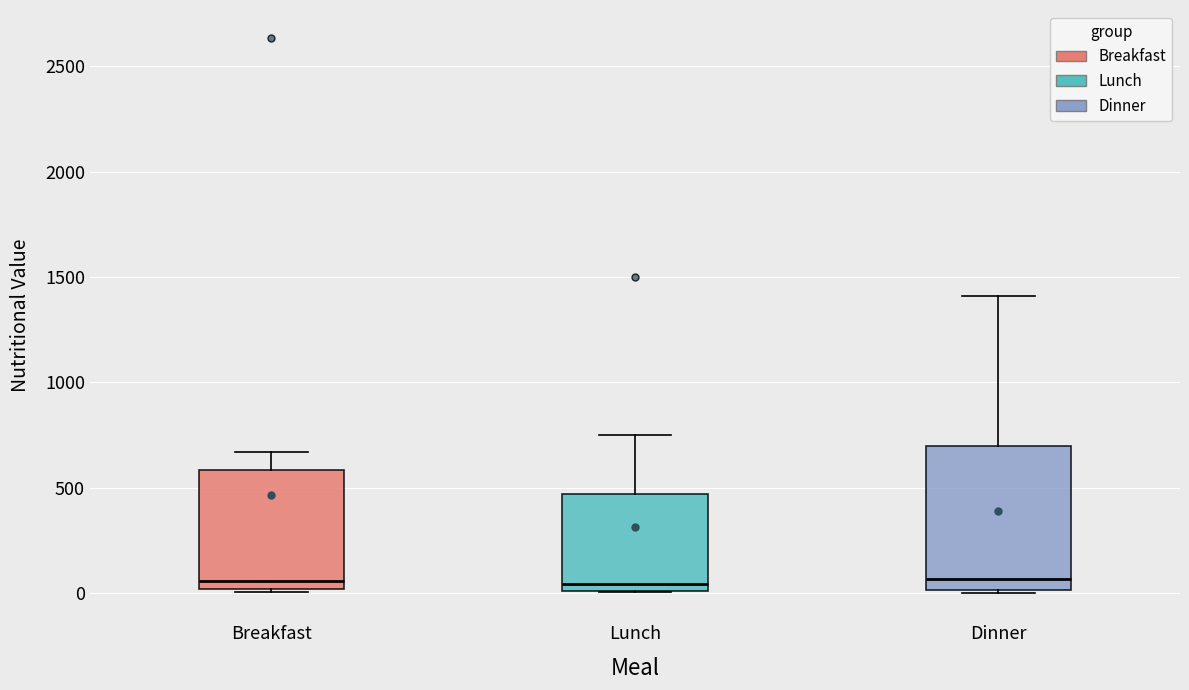

Which box is the tallest, from its lower edge to its upper edge?

Dinner